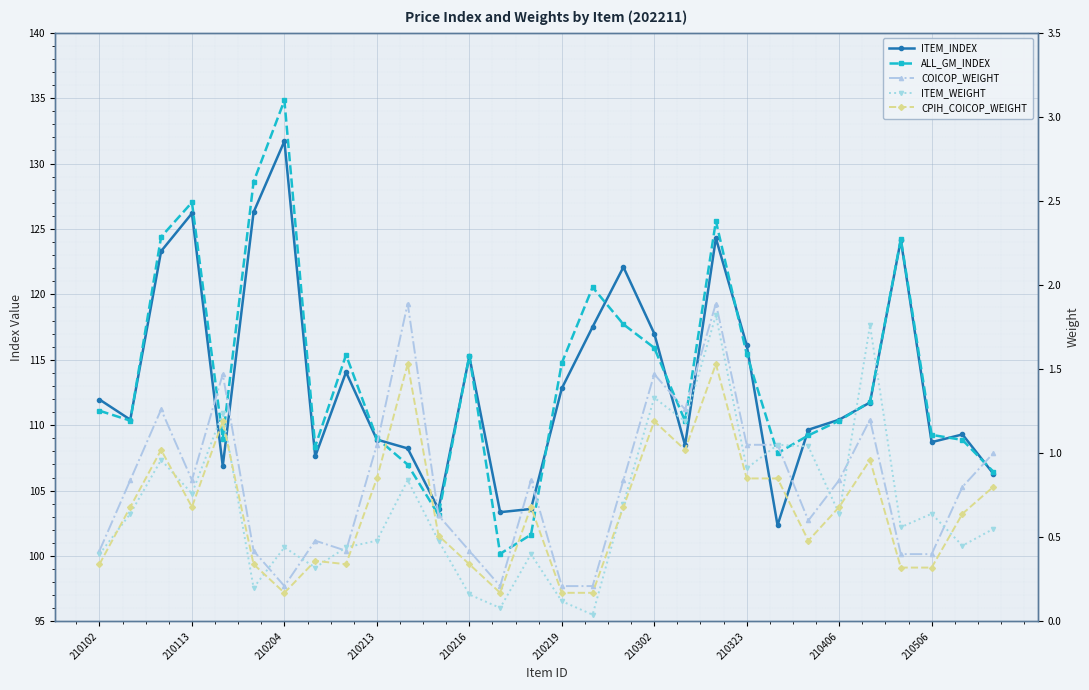

How many series are shown in this chart?

5